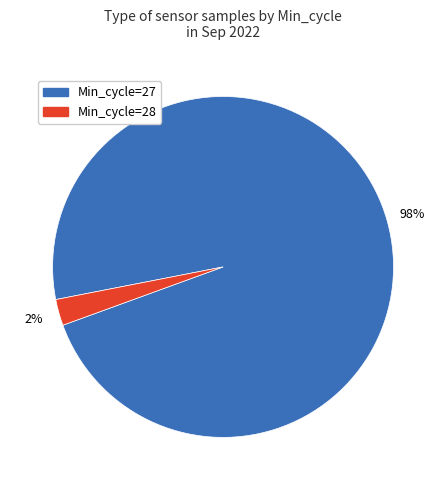

To the nearest percent, what is the average slice percentage?

50%